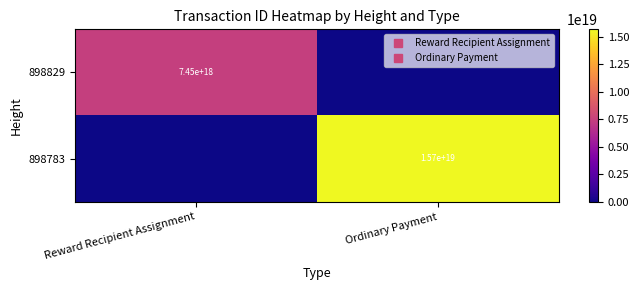

Which category has the lowest value in the 898783 series?

Reward Recipient Assignment